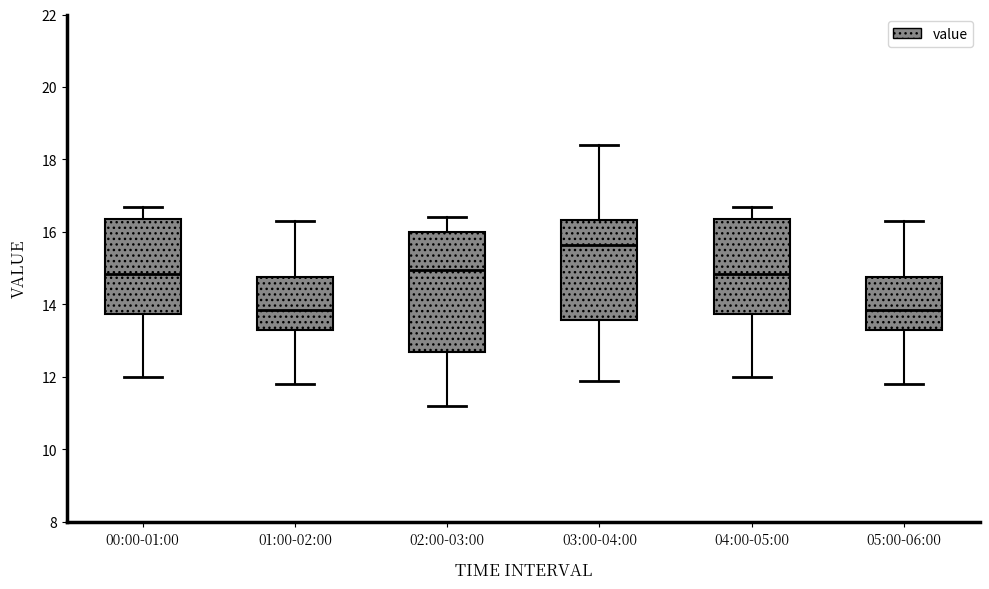

Reading left to right, transcribe this box plot: for each box, give where its median line is, the range the box spans, and where its two whiskers end, as read against the y-axis. The values are not printed on the chart, so give them approximately, as read against the axis.

00:00-01:00: median 14.8, box 13.8 to 16.4, whiskers 12.0 to 16.8
01:00-02:00: median 13.8, box 13.4 to 14.8, whiskers 11.8 to 16.4
02:00-03:00: median 15.0, box 12.8 to 16.0, whiskers 11.2 to 16.4
03:00-04:00: median 15.6, box 13.6 to 16.4, whiskers 12.0 to 18.4
04:00-05:00: median 14.8, box 13.8 to 16.4, whiskers 12.0 to 16.8
05:00-06:00: median 13.8, box 13.4 to 14.8, whiskers 11.8 to 16.4